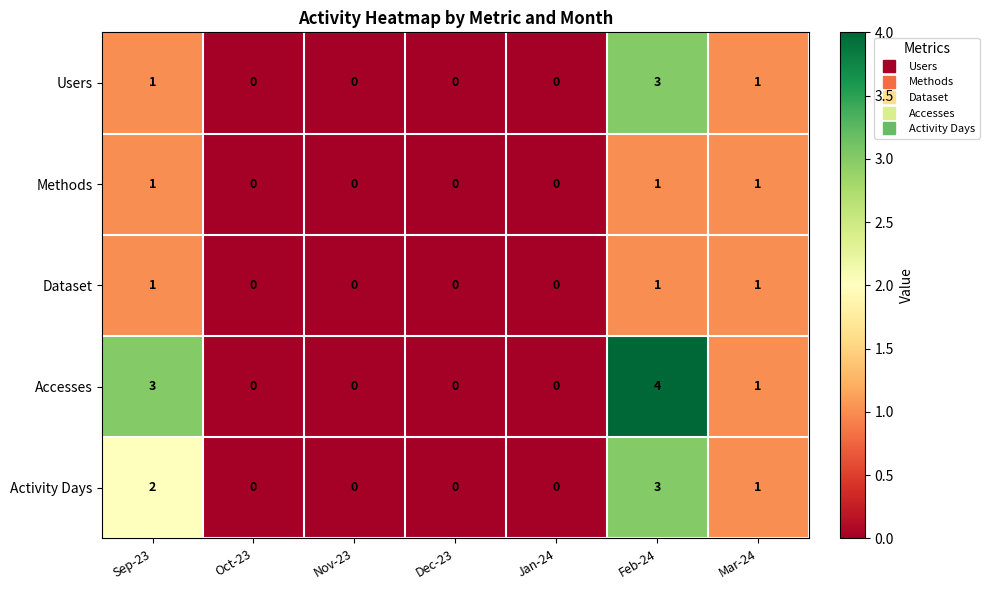

Is the value of Accesses at Sep-23 greater than the value of Dataset at Nov-23?

Yes